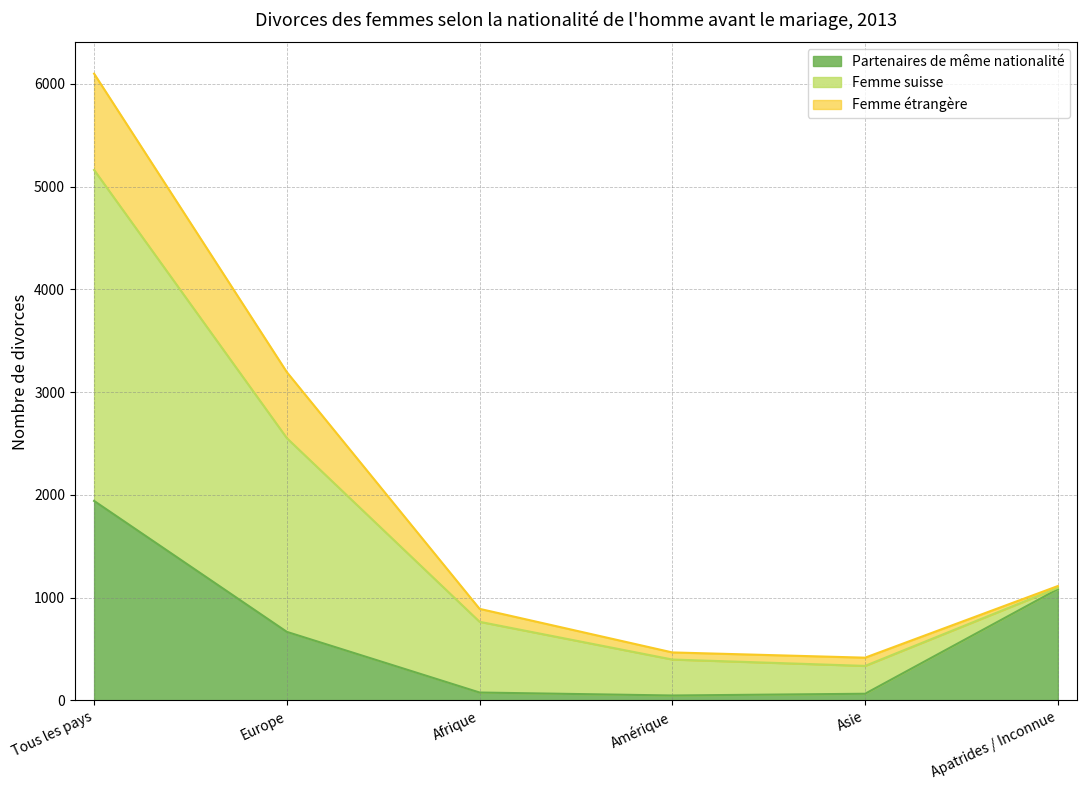

How many data points does each series have?

6